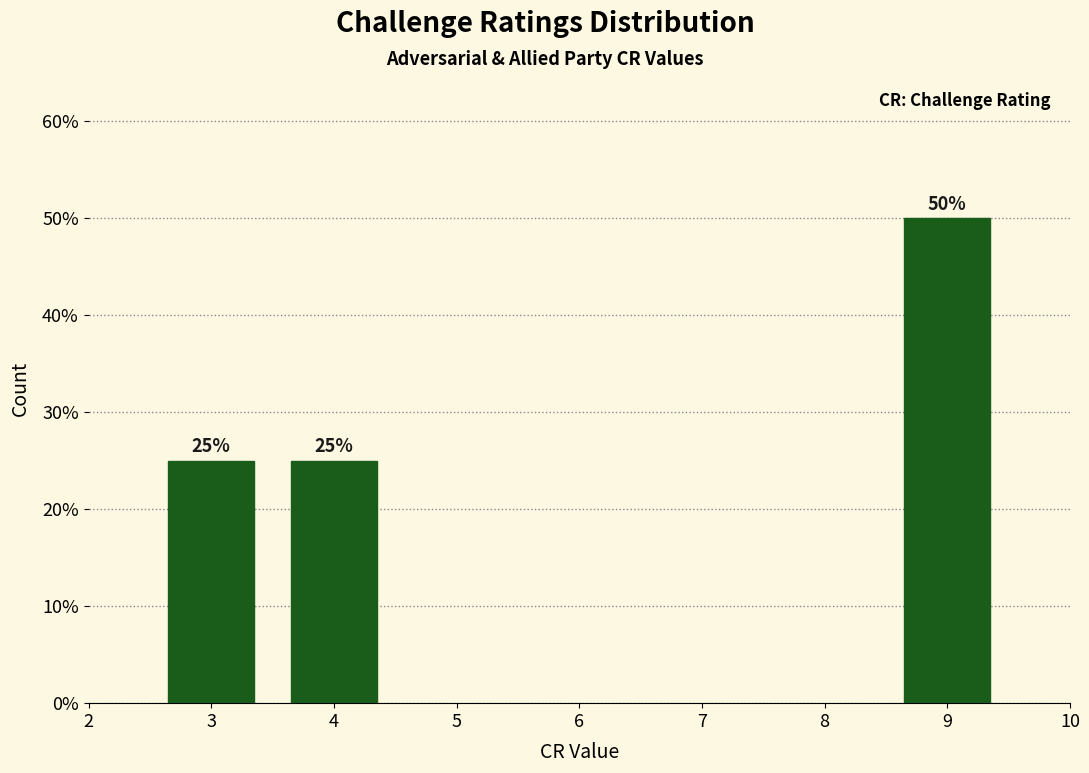

Does the chart contain any negative values?

No